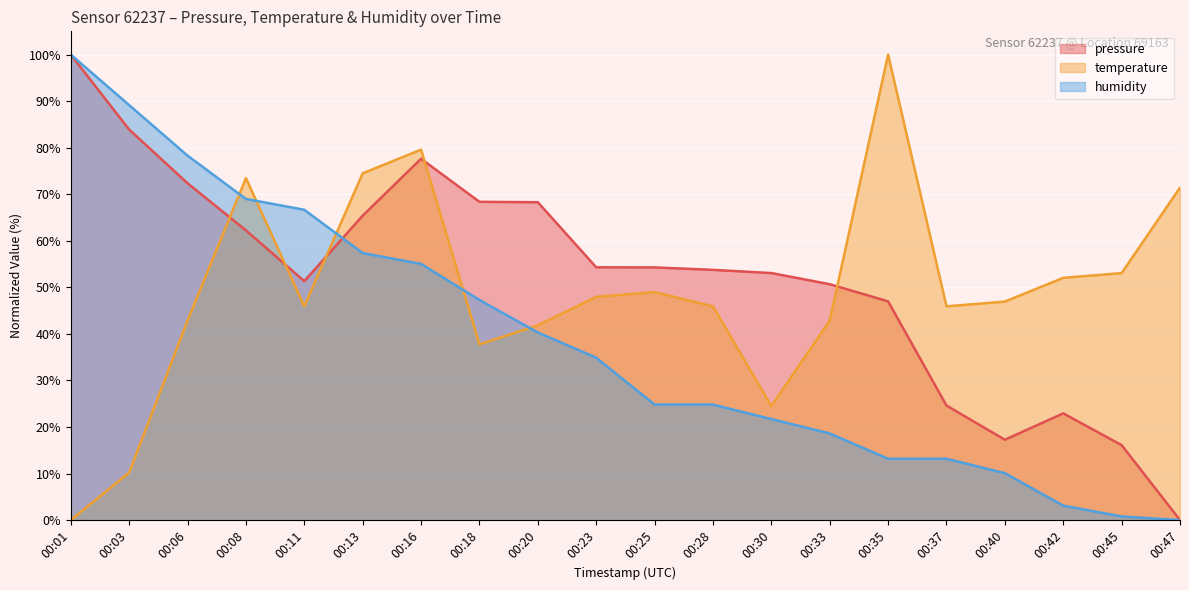

Between 00:47 and 00:25, which is larger?

00:25